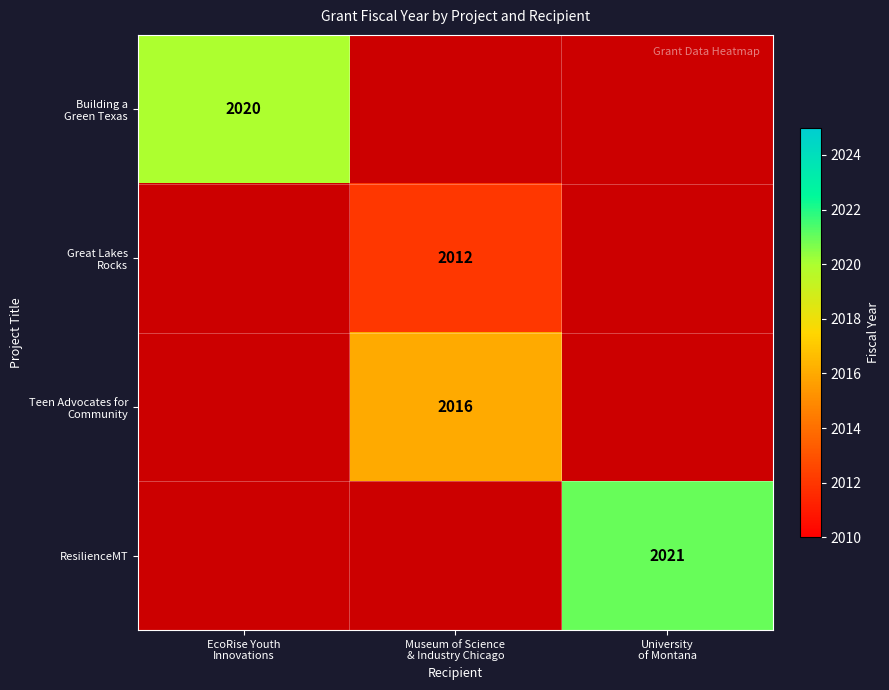

How many series are shown in this chart?

4